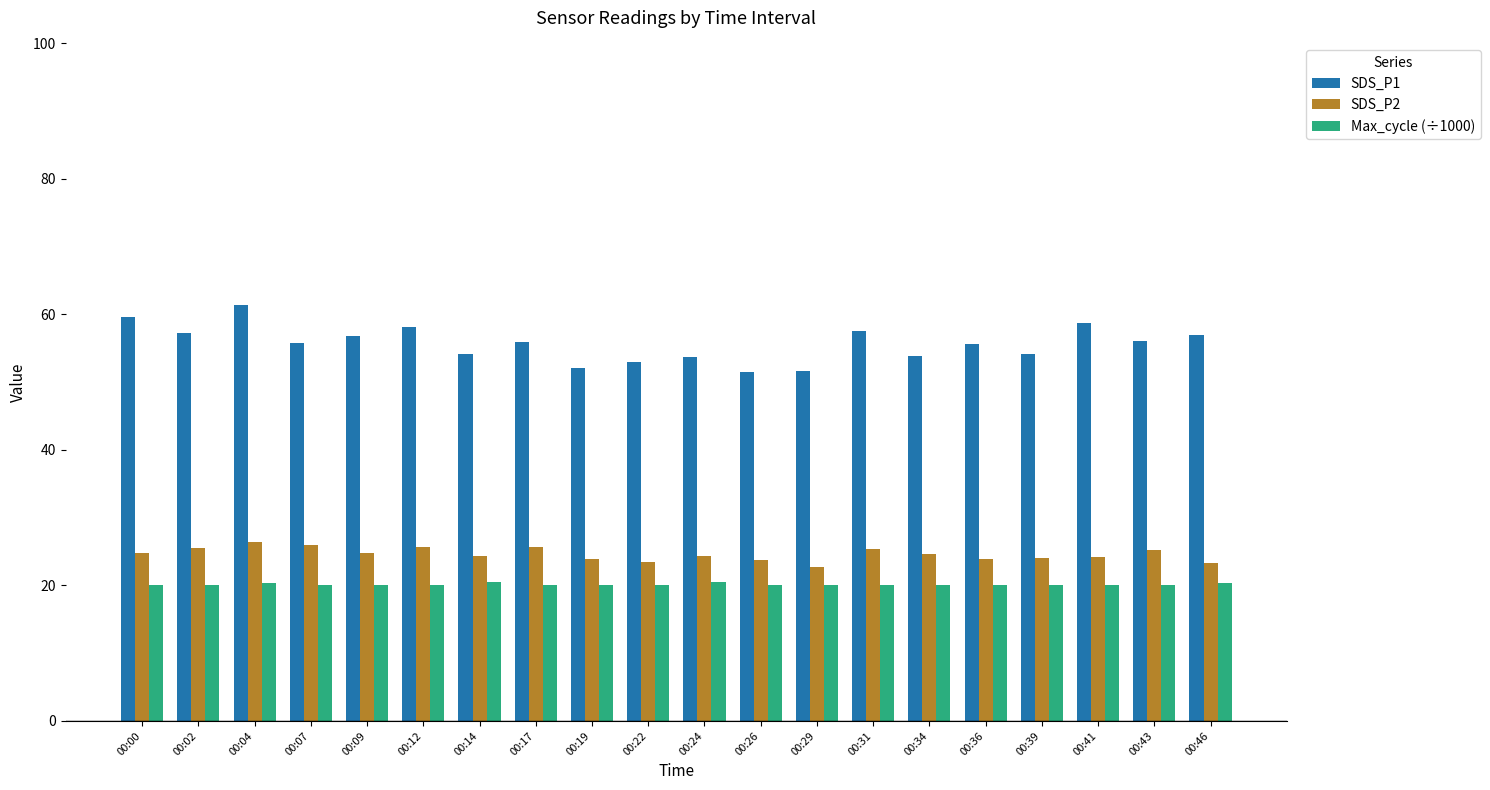

At which label does SDS_P1 reach its peak?

00:04